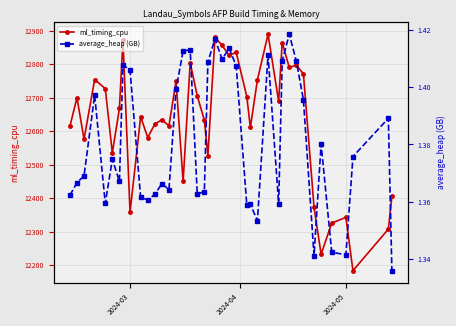

True or false: ml_timing_cpu has more than 2 points higher than both neighbors.

True